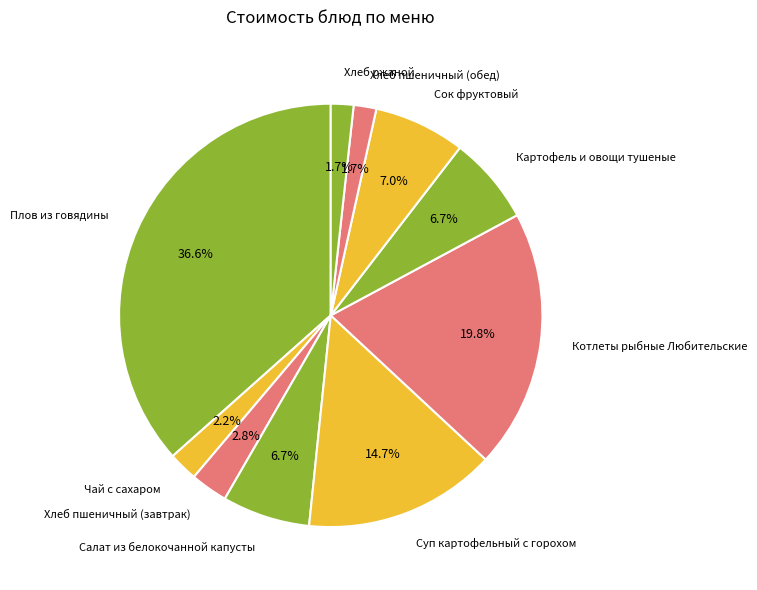

What percentage is NOT represented by Сок фруктовый?

93.0%